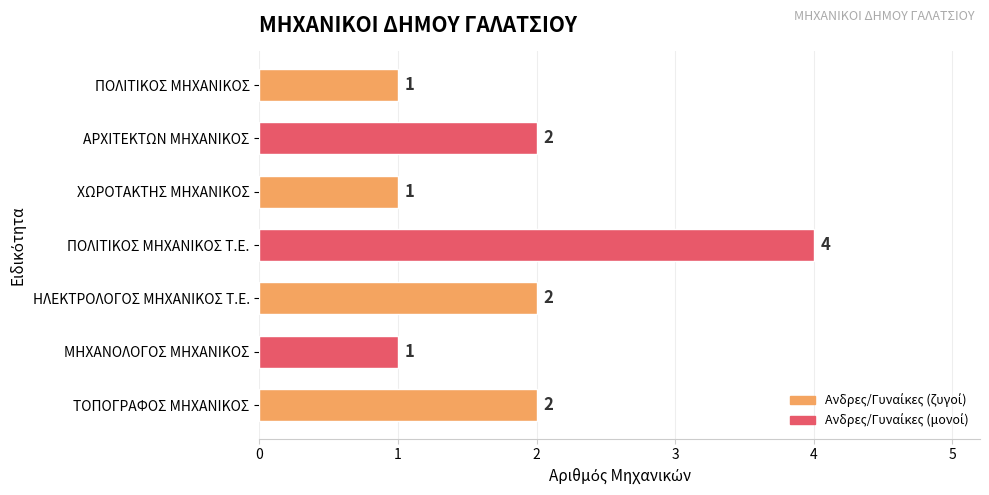

How many bars are there in total?

7